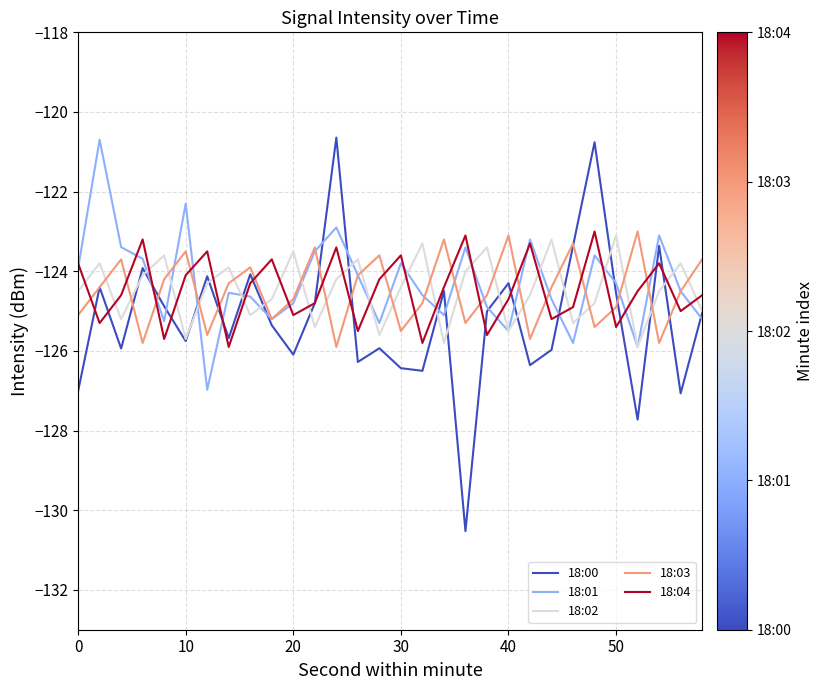

What is the minimum value shown in the chart?

-130.5